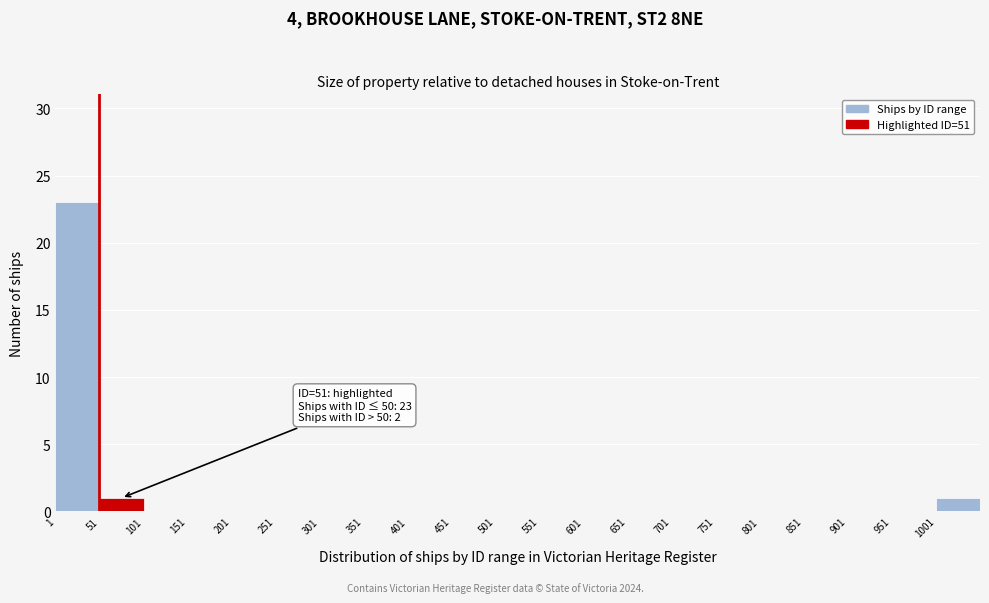

Over which range of the x-axis is the bar tallest?

1 to 51